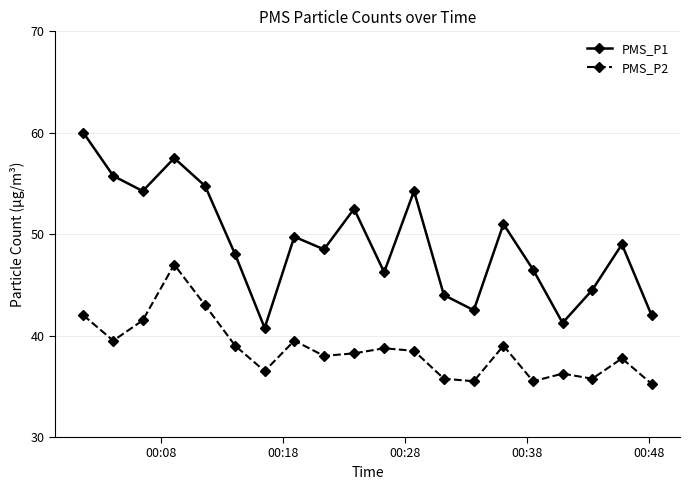

What is the value of the PMS_P2 point at the 3rd from the left?

41.5